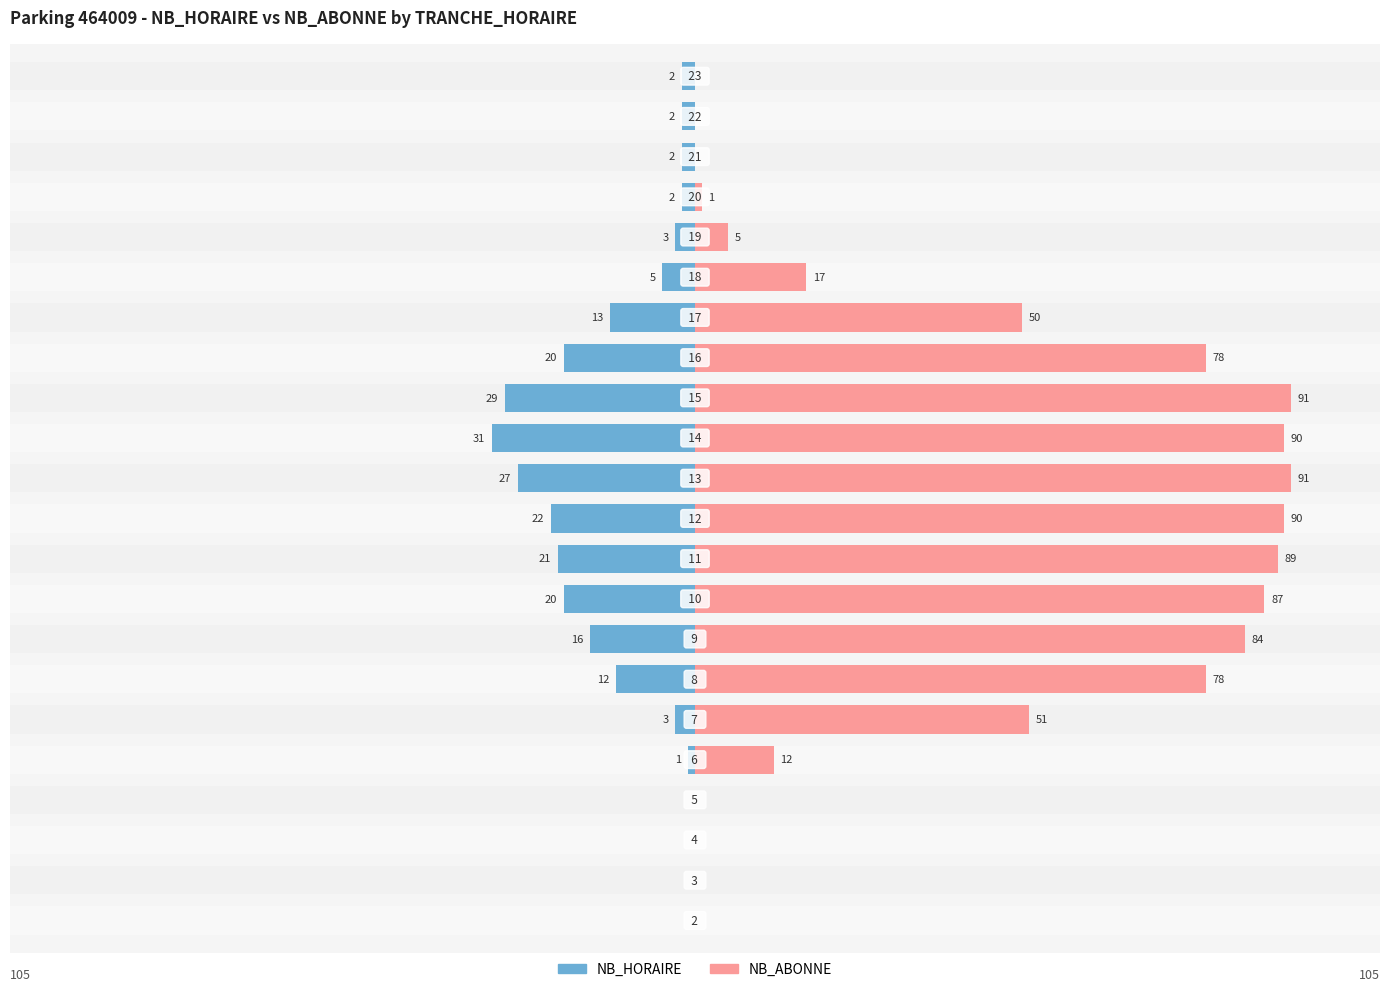

How many groups of bars are there?

22